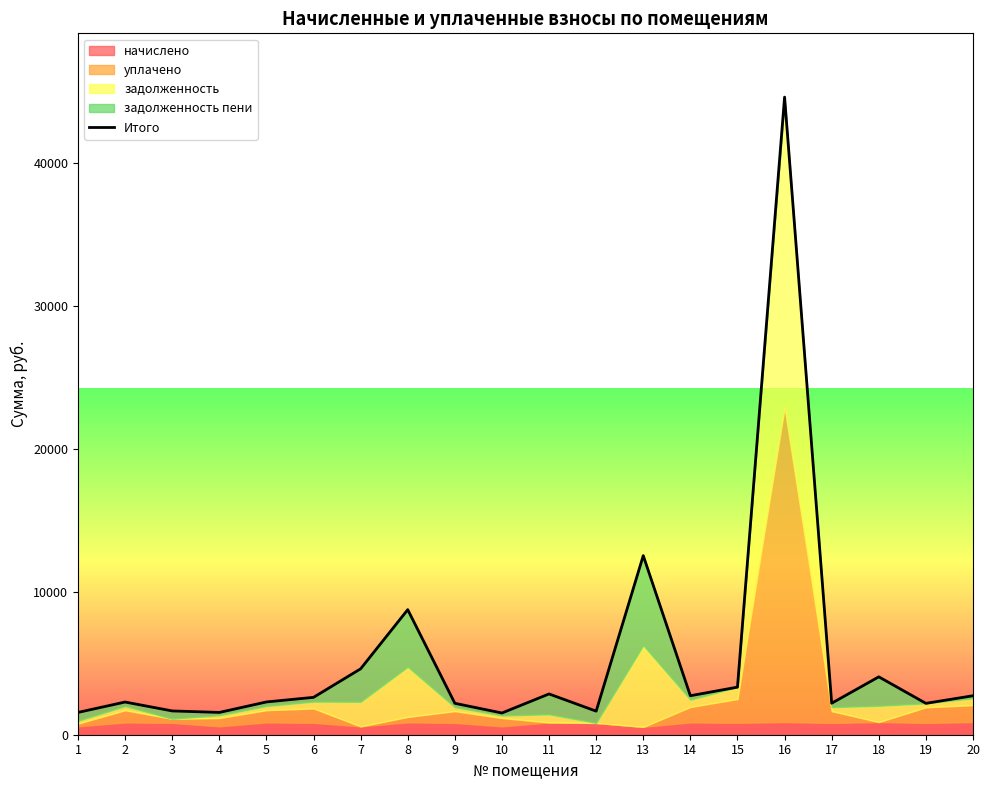

At which category does the data reach its first local peak?

2